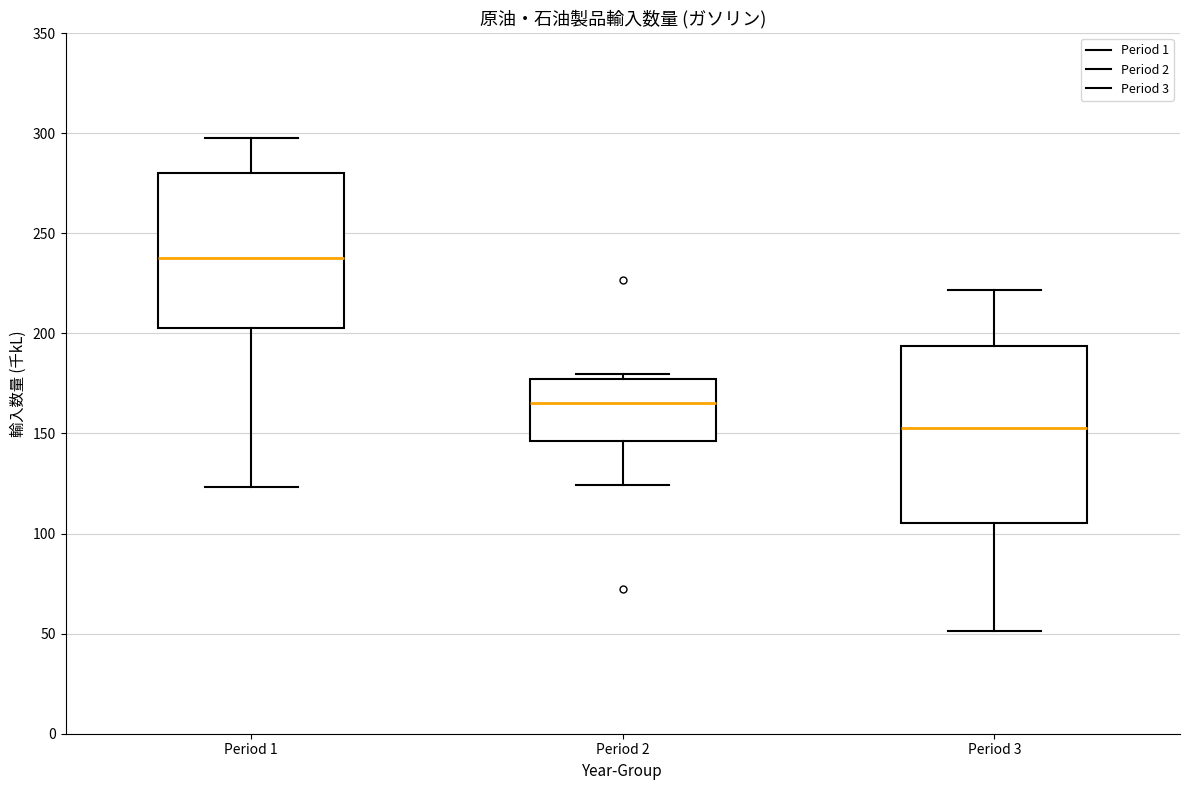

Reading left to right, transcribe this box plot: for each box, give where its median line is, the range the box spans, and where its two whiskers end, as read against the y-axis. The values are not printed on the chart, so give them approximately, as read against the axis.

Period 1: median 240, box 200 to 280, whiskers 125 to 300
Period 2: median 165, box 145 to 175, whiskers 125 to 180
Period 3: median 155, box 105 to 195, whiskers 50 to 220